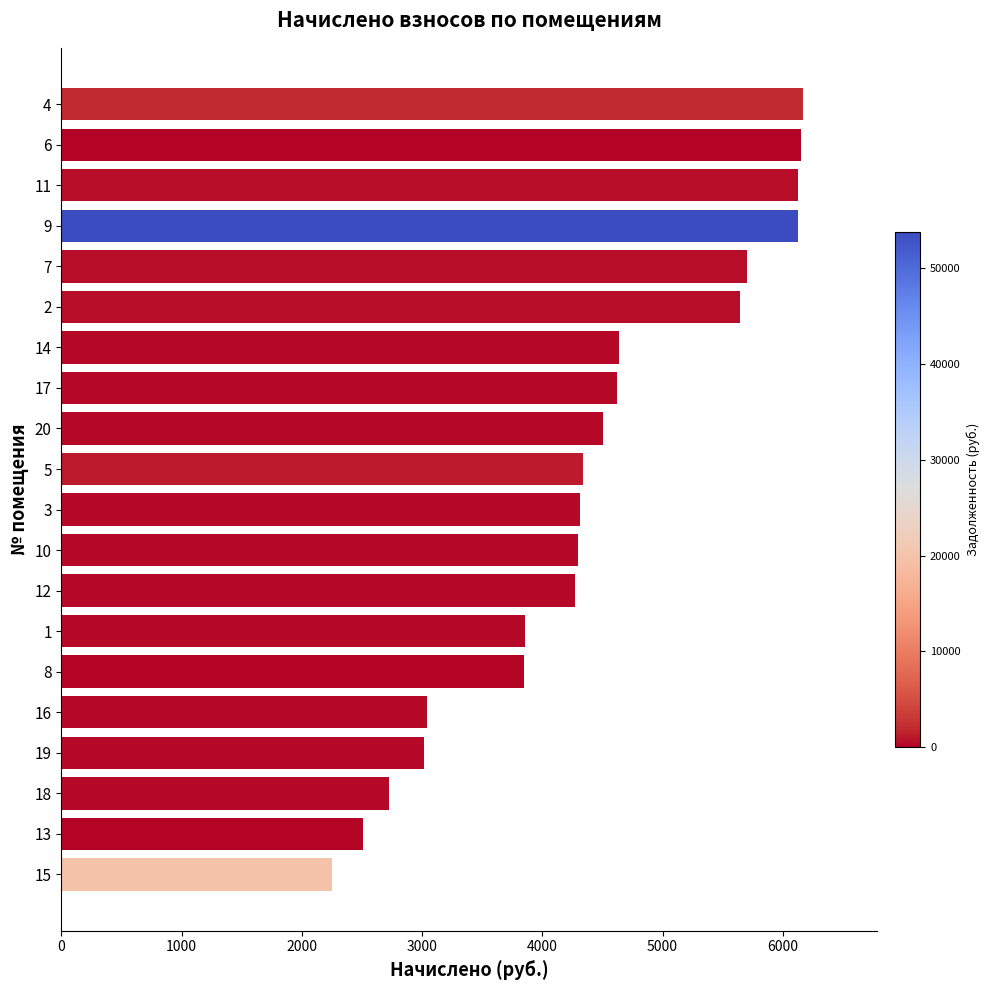

What is the ratio of the value at 12 to the value at 4?

0.7